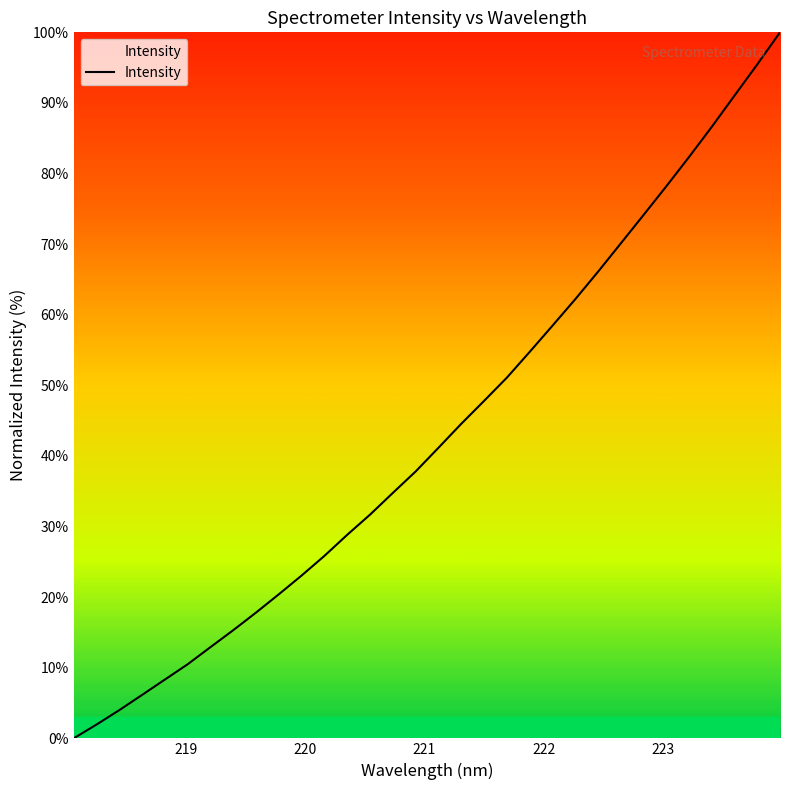

How many distinct data groups are displayed?

1